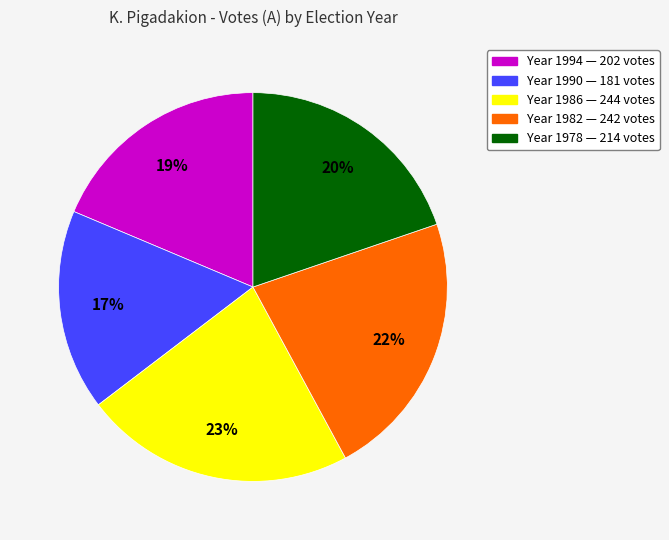

How many segments does this pie chart have?

5